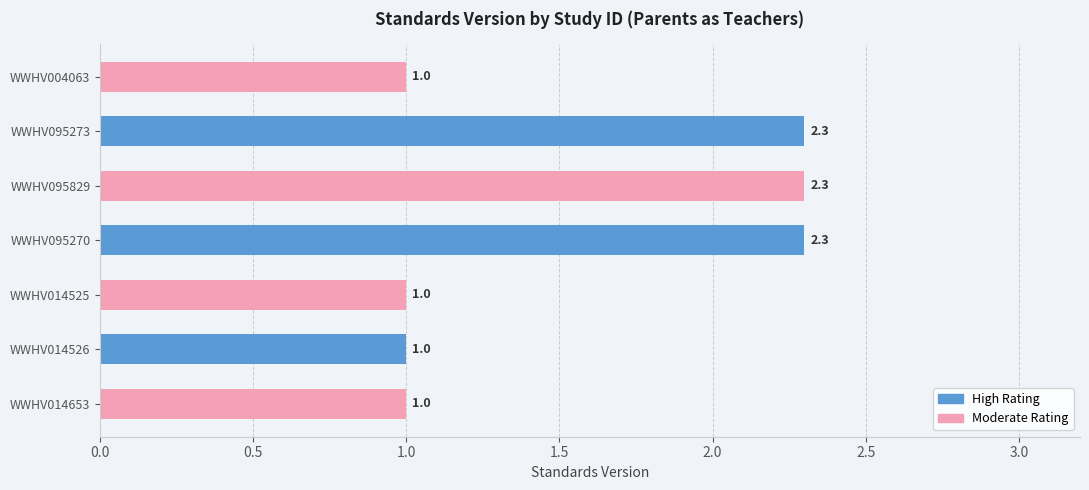

Reading bottom to top, transcribe all the data shown in this chart.

1.0	1.0	1.0	2.3	2.3	2.3	1.0